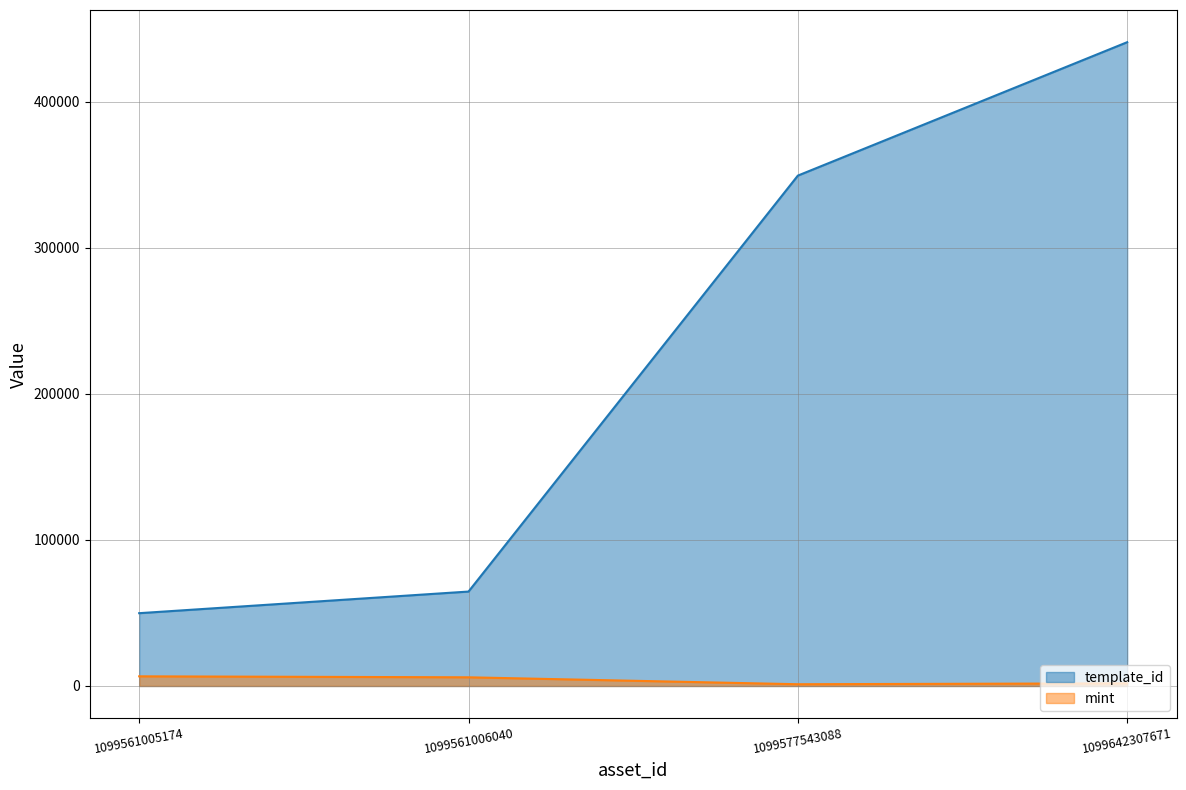

Rank the series at 1099561005174 from highest to lowest value.

template_id, mint